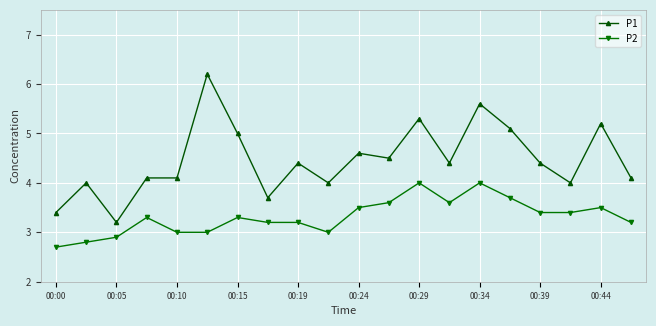

Which series has the largest total across all categories?

P1